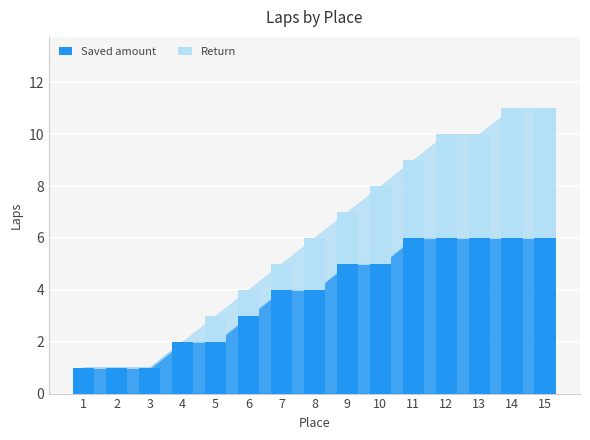

Read the Saved amount value at 9.

5